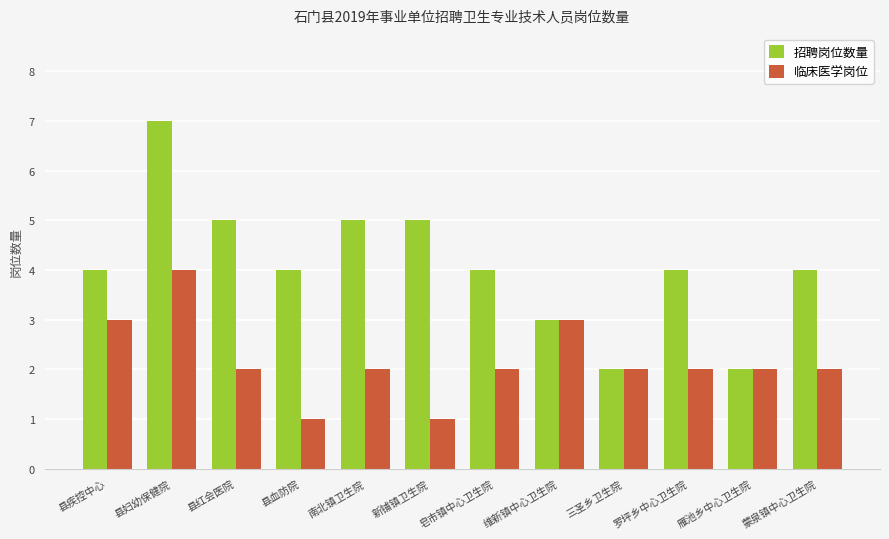

The 招聘岗位数量 series shows 6 at 县血防院. True or false?

False